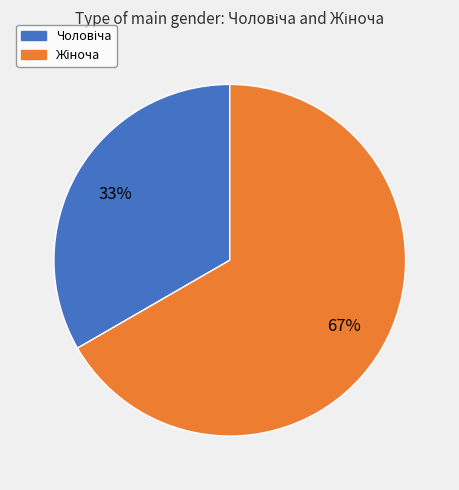

How many slices are in this pie chart?

2